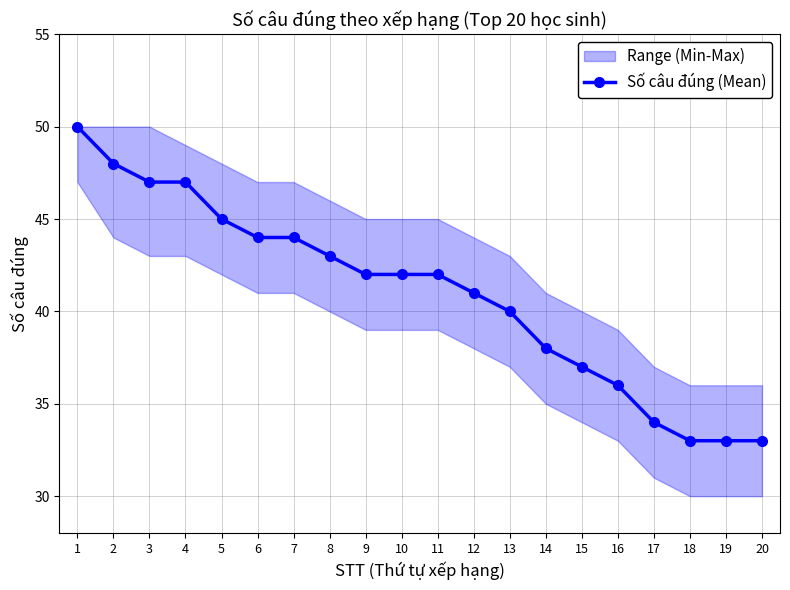

List the labels in order of value, smallest first.

18, 19, 20, 17, 16, 15, 14, 13, 12, 9, 10, 11, 8, 6, 7, 5, 3, 4, 2, 1